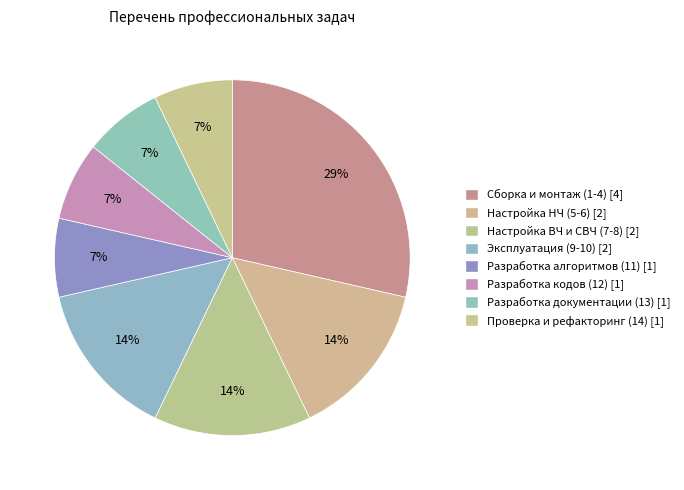

What percentage is NOT represented by Разработка алгоритмов (11)?

92.9%